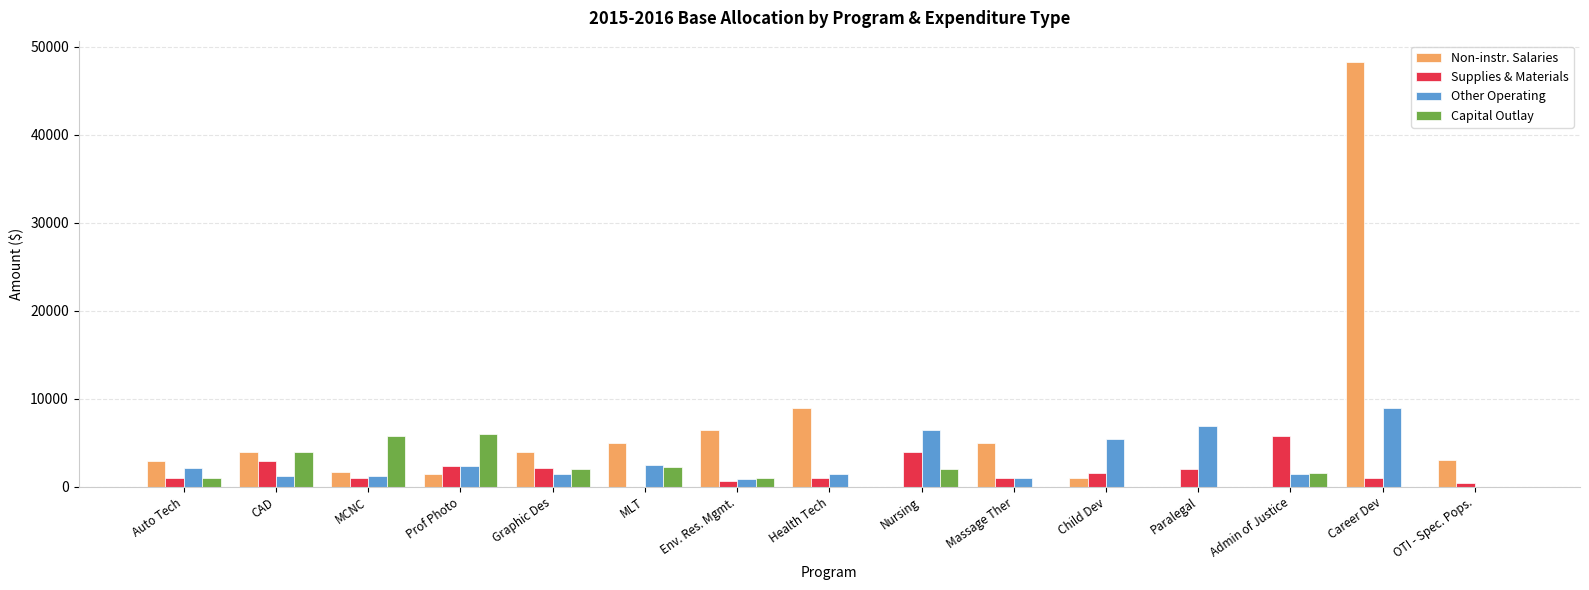

The value of Supplies & Materials at CAD is 4886. True or false?

False